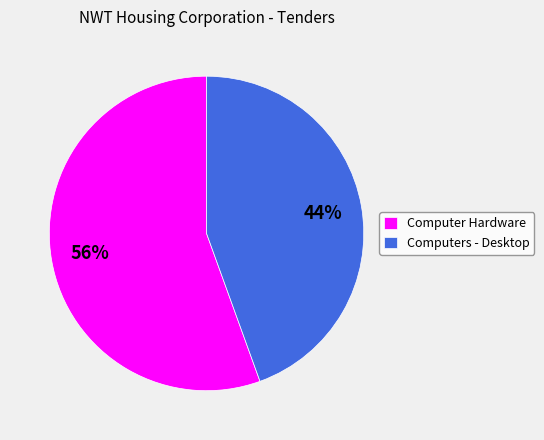

Is there any slice that represents more than half of the pie?

Yes